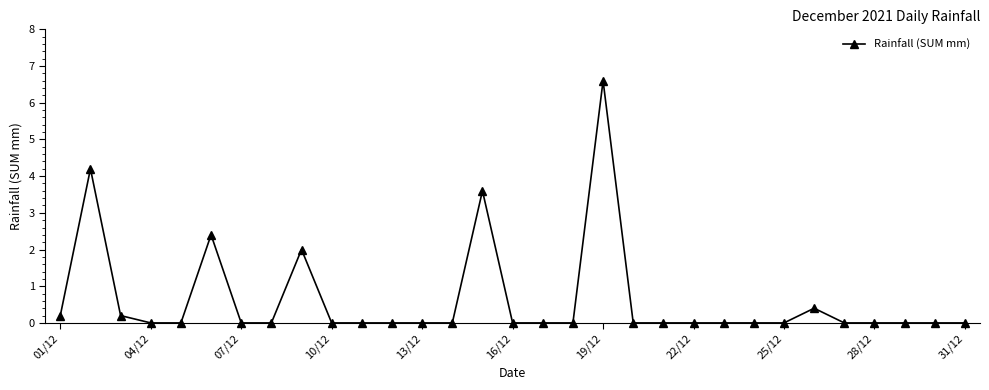

What is the average value?

0.6